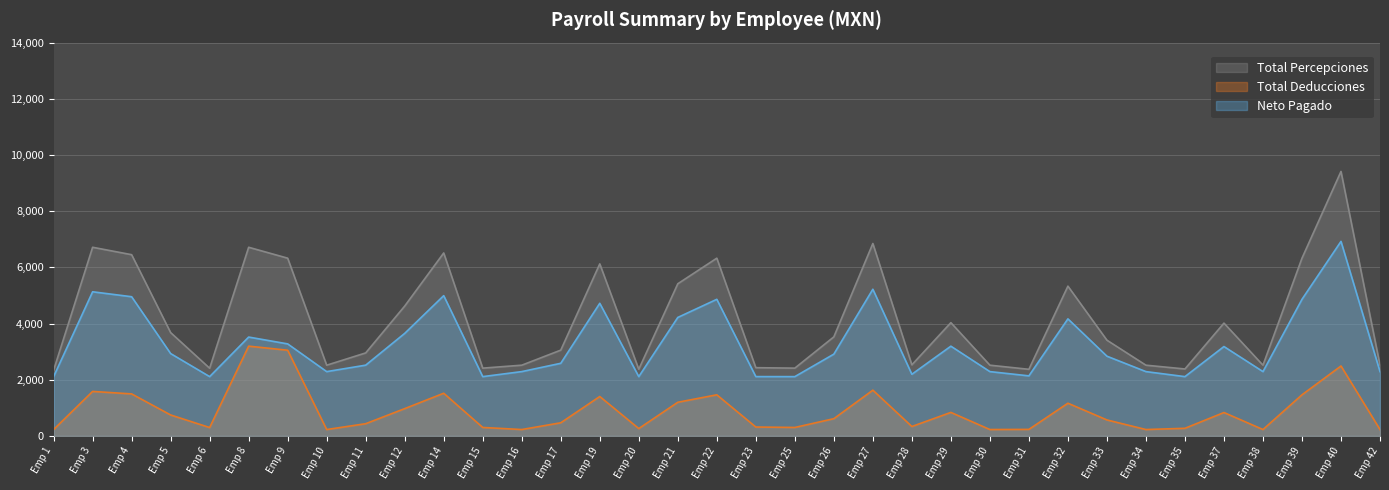

The value of Total Deducciones at Emp 20 is 262.7. True or false?

True